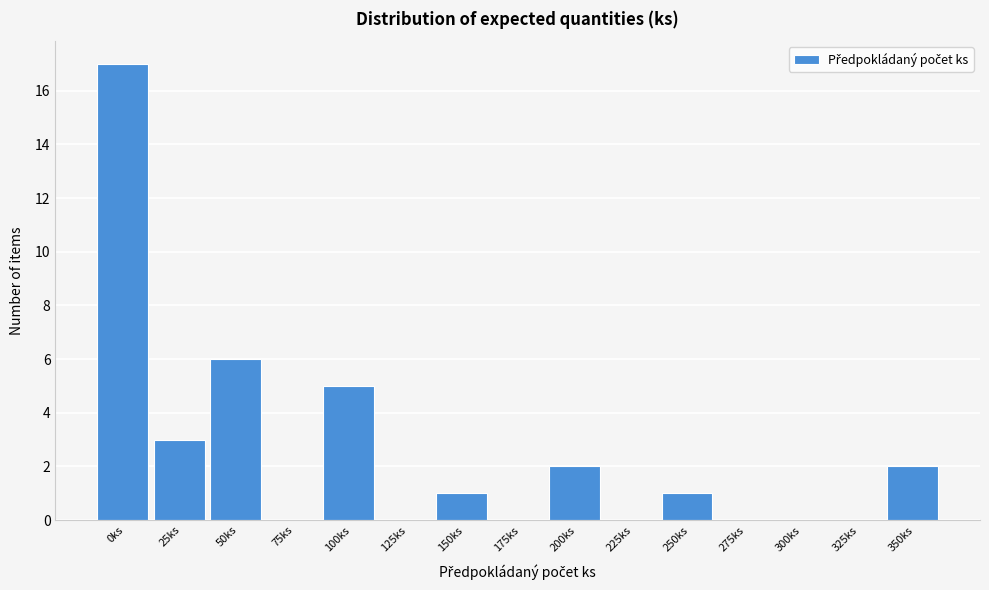

Reading right to left, extract all data points from this chart.

350ks=2	325ks=0	300ks=0	275ks=0	250ks=1	225ks=0	200ks=2	175ks=0	150ks=1	125ks=0	100ks=5	75ks=0	50ks=6	25ks=3	0ks=17